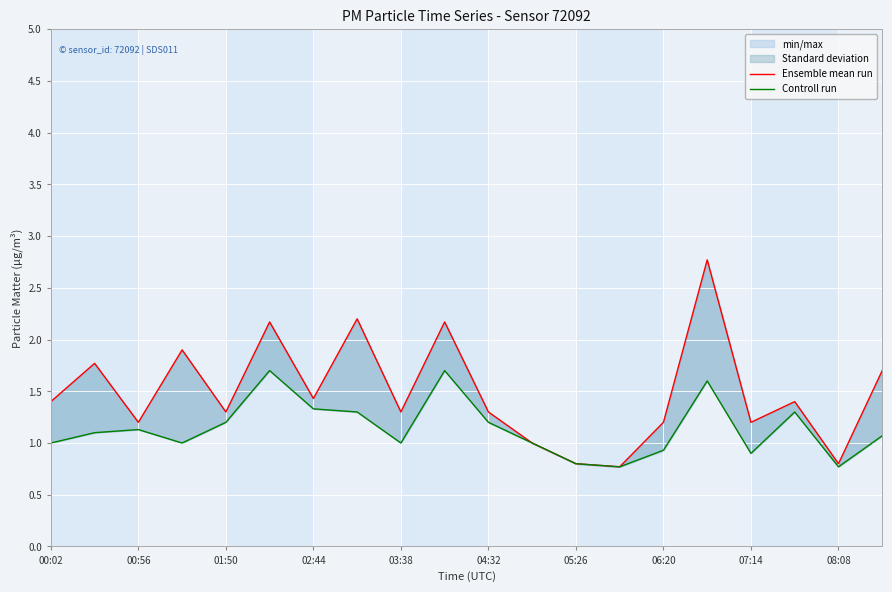

True or false: Controll run and Ensemble mean run intersect in this chart.

False